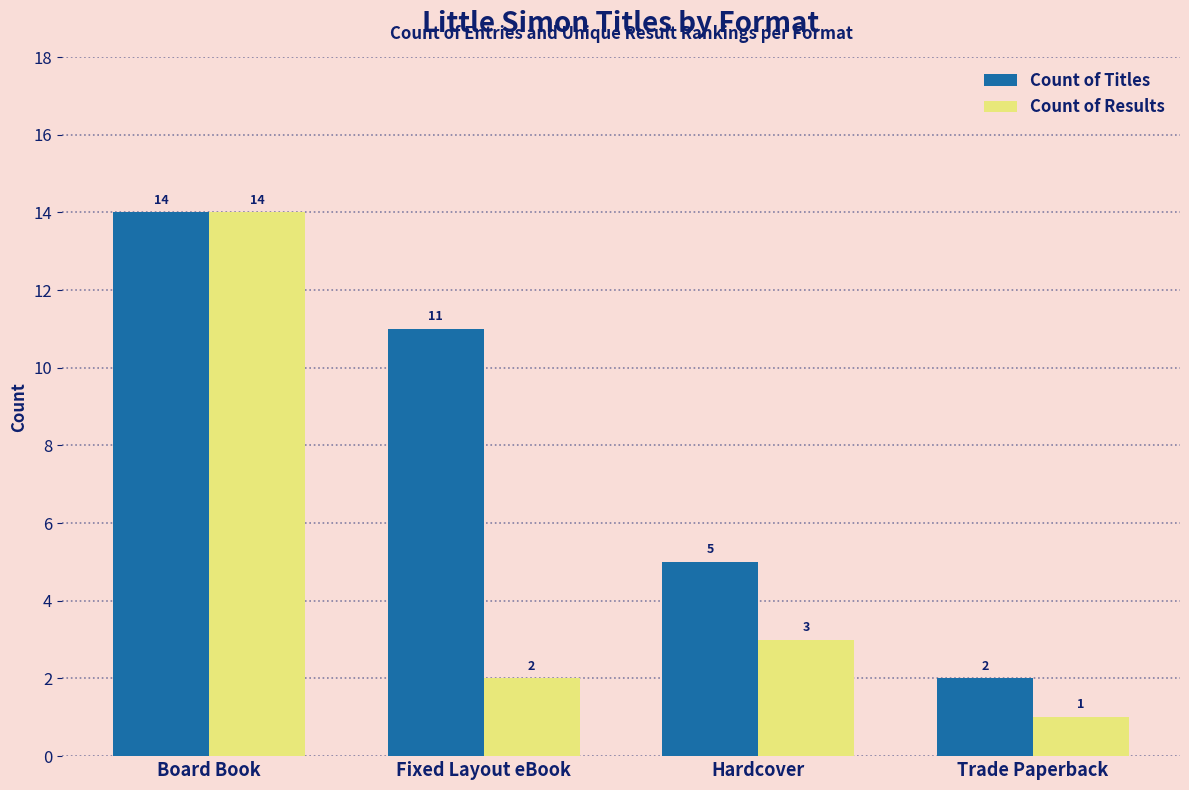

Which label corresponds to the largest value in the chart?

Board Book